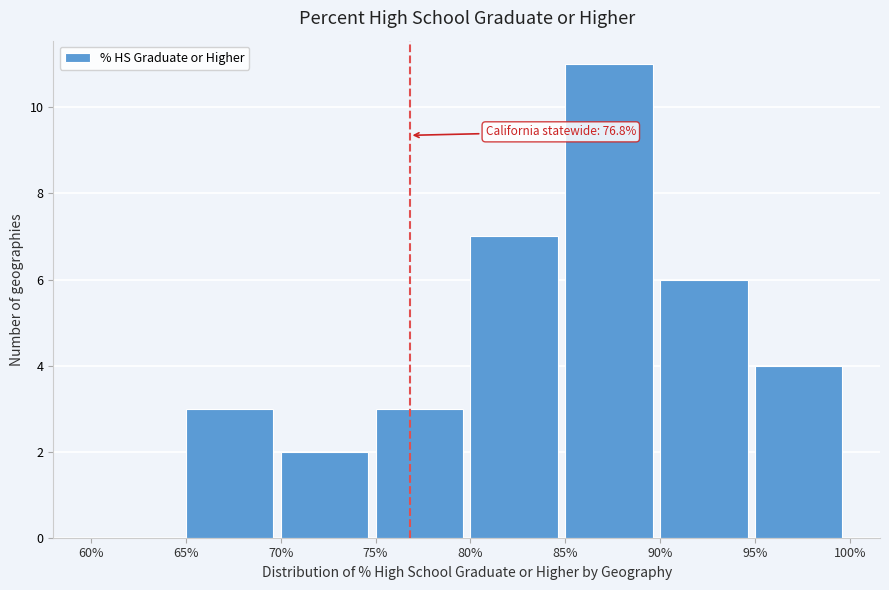

Which range on the x-axis has the tallest bar?

85% to 90%